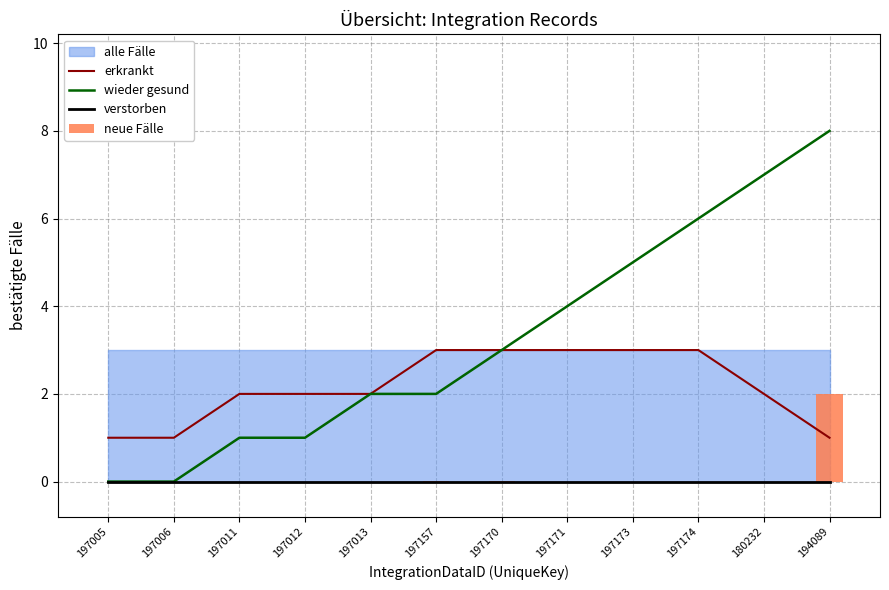

Which series changed the most between 197005 and 197170?

wieder gesund